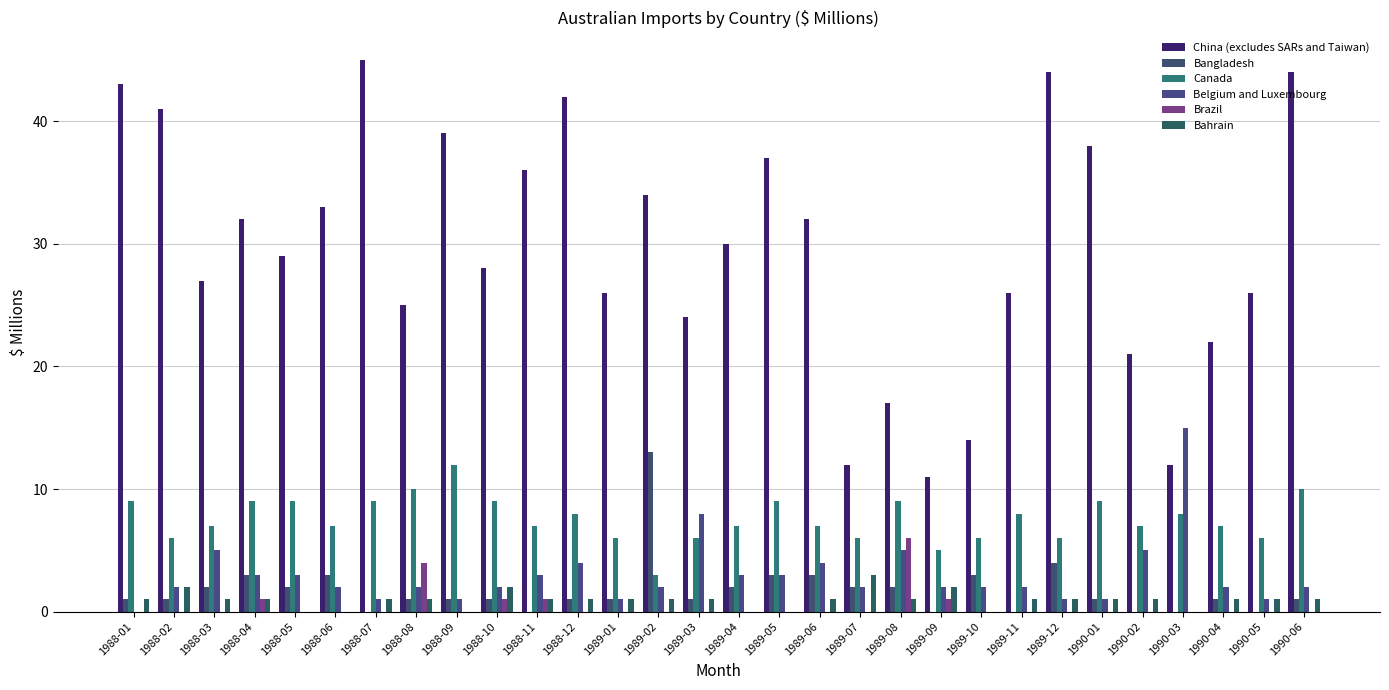

What is the total value across all series at 1989-09?

21